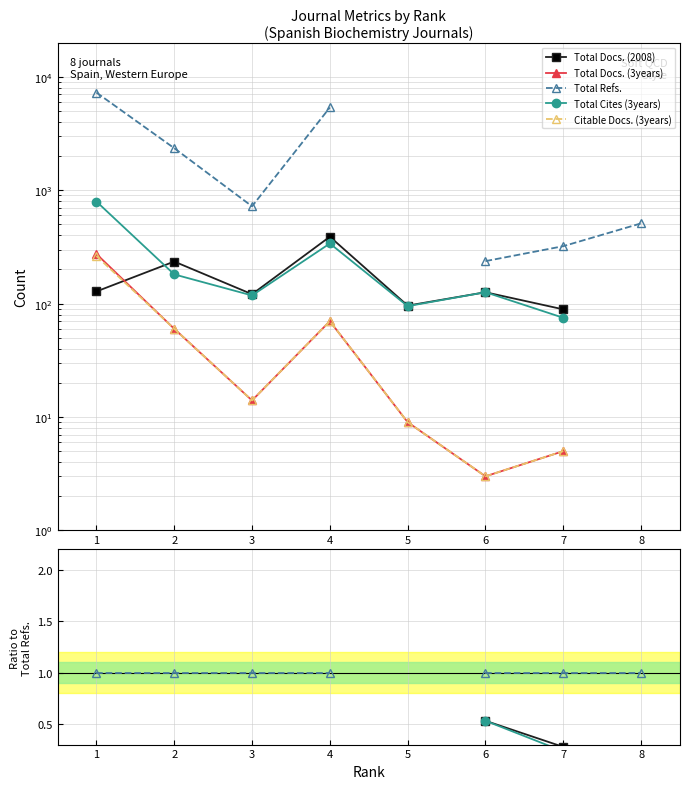

Does the chart have visible grid lines?

Yes